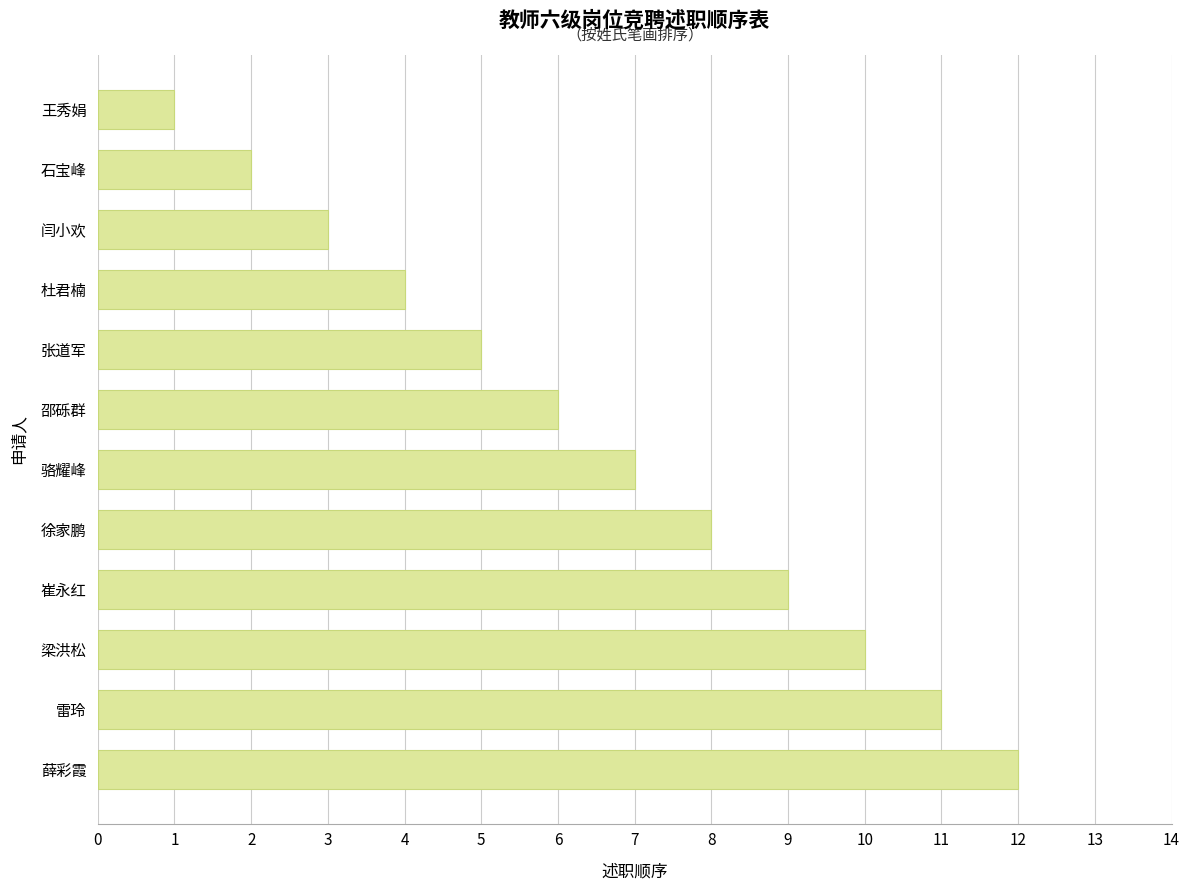

Are the bars grouped side by side (vs. stacked)?

No